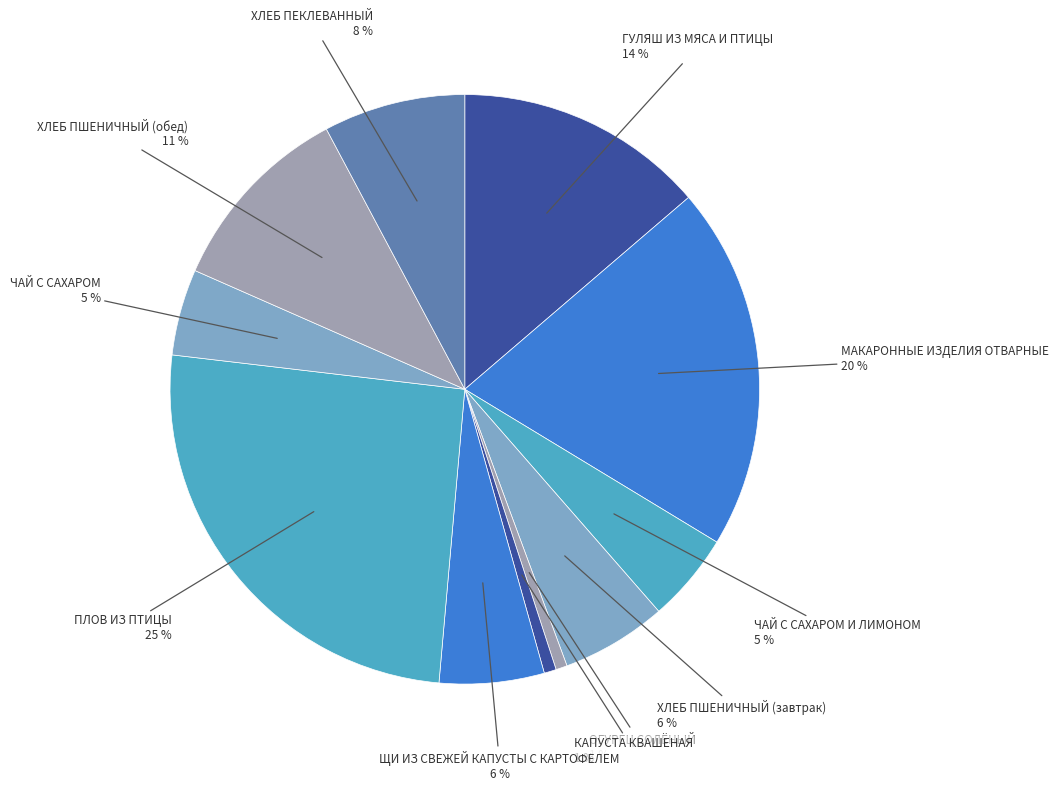

Which category has the biggest portion of the pie?

ПЛОВ ИЗ ПТИЦЫ